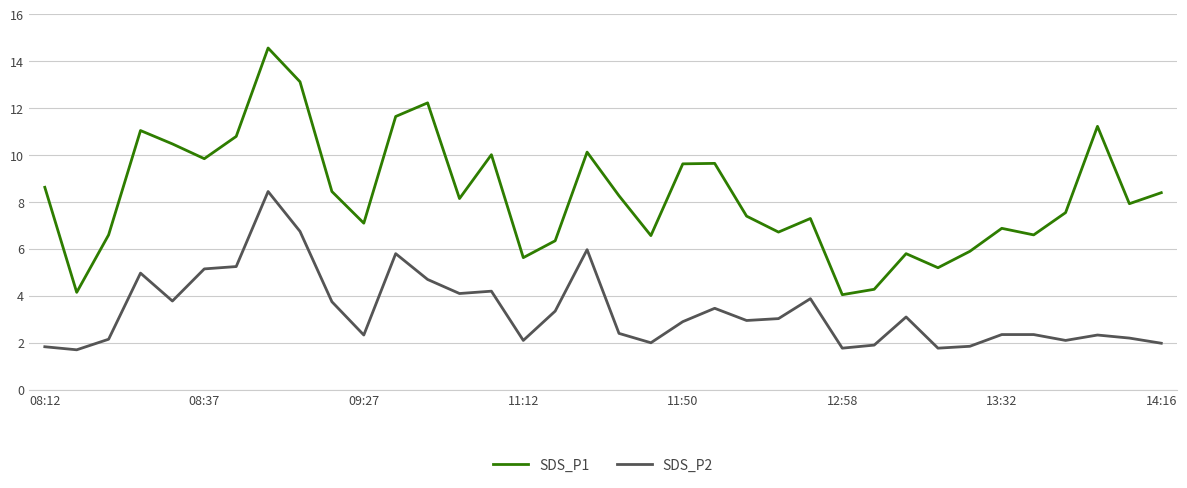

What is the difference between the maximum and minimum values in the SDS_P1 series?

10.5